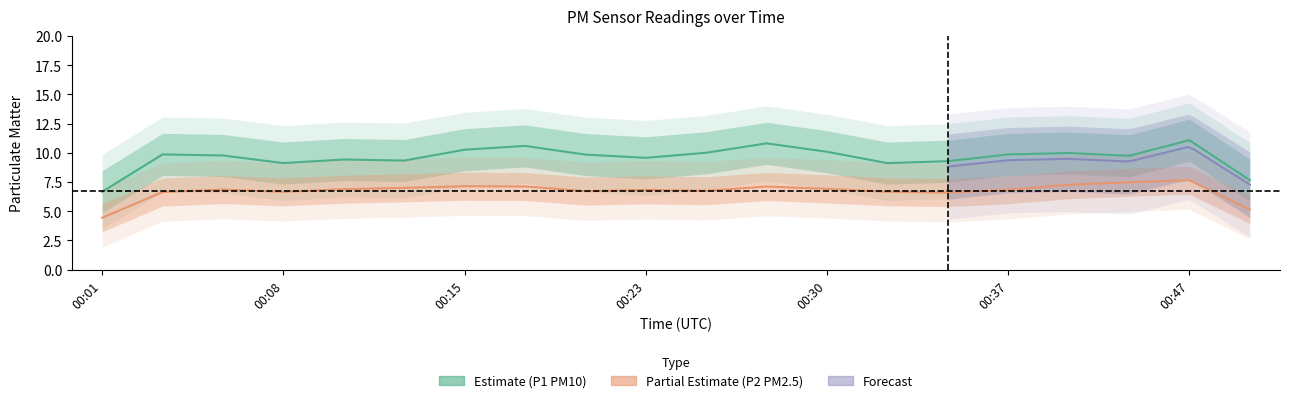

True or false: P1 and P2 cross at least once.

False